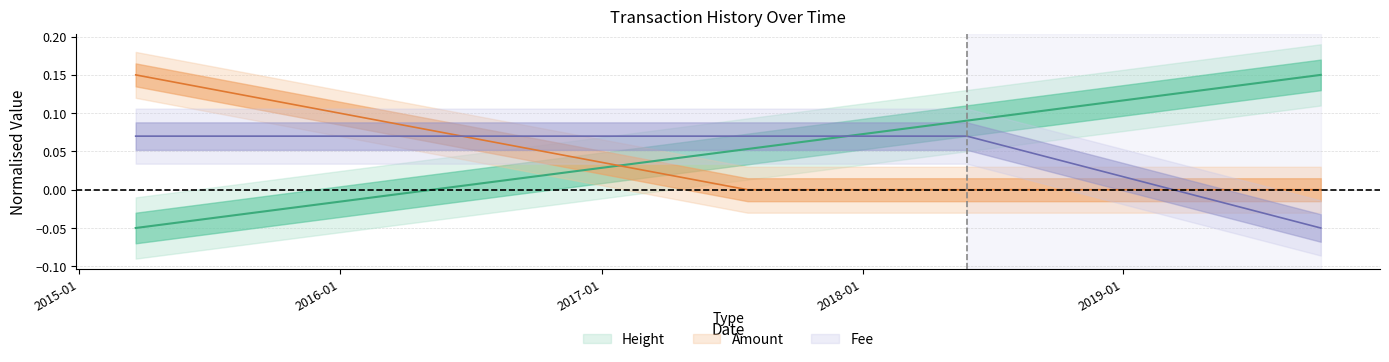

What is the highest value of the Fee series?

0.1